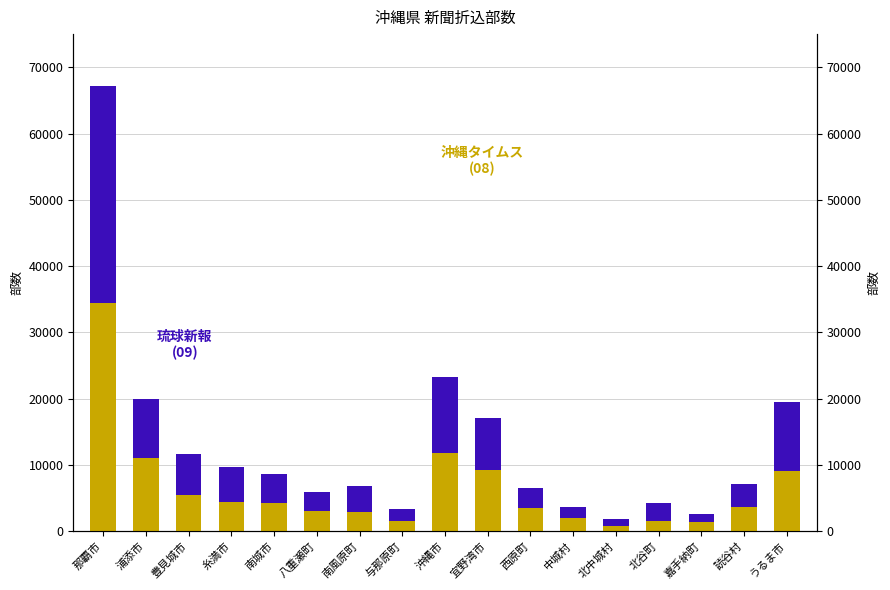

What is the maximum value shown in the chart?

34455